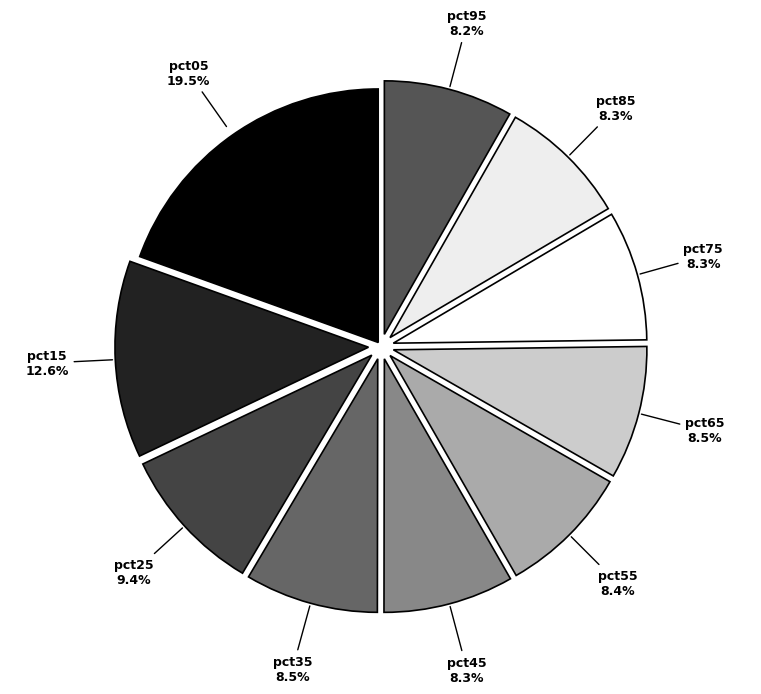

Does pct95 represent more than half of the total?

No